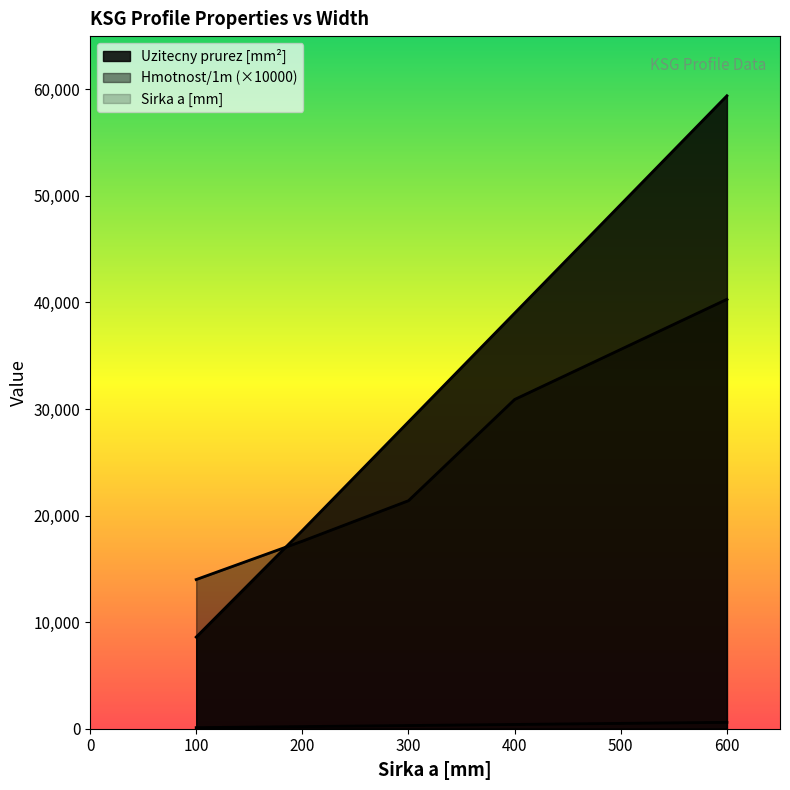

True or false: Uzitecny prurez [mm2] and Sirka a [mm] intersect in this chart.

False